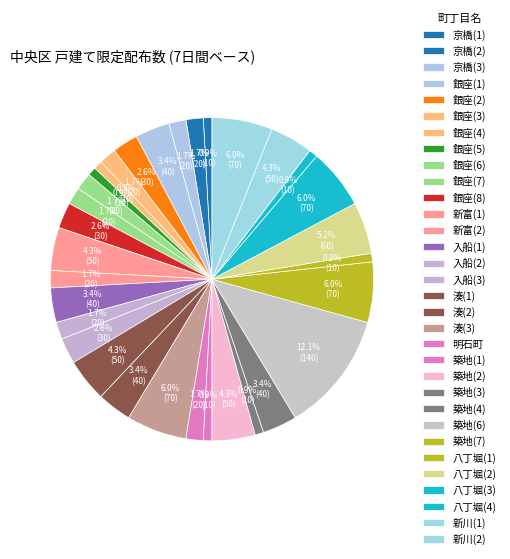

To the nearest percent, what is the combined percentage of 湊(2) and 銀座(2)?

6%